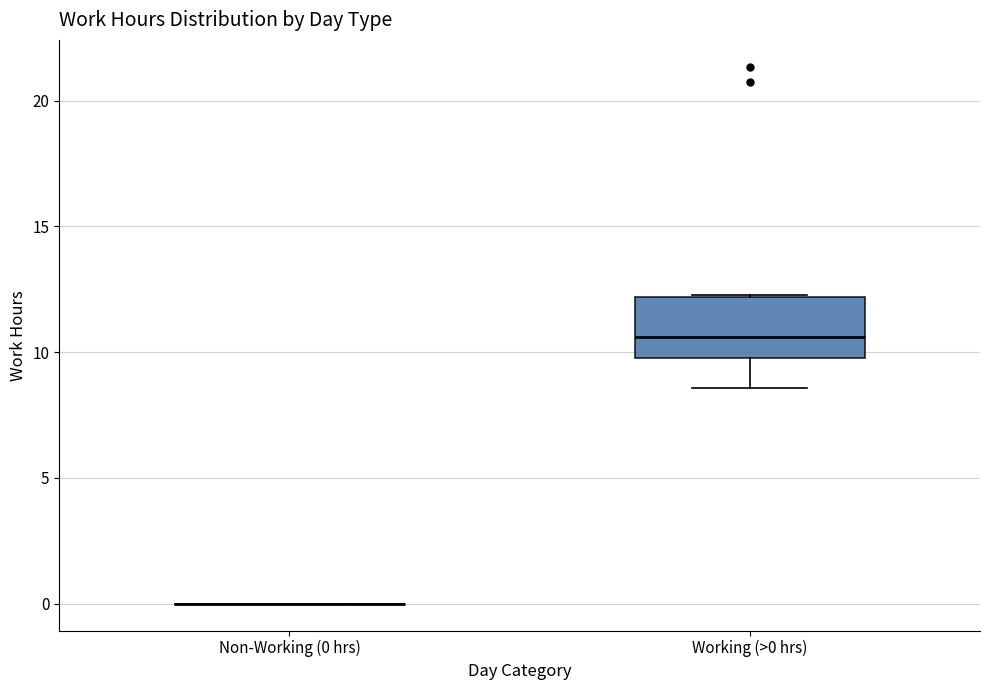

Comparing the boxes themselves (not the whiskers), which one is the tallest?

Working (>0 hrs)